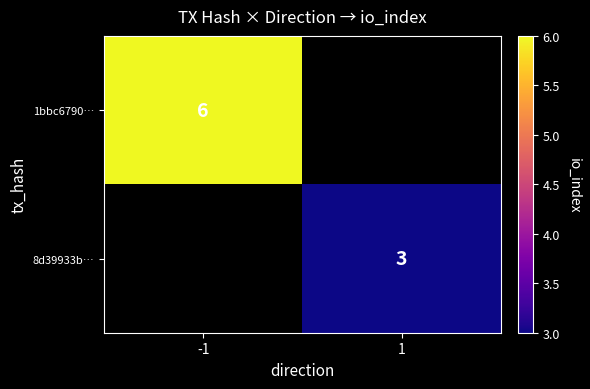

Is it true that 1bbc6790… equals 6 at -1?

True